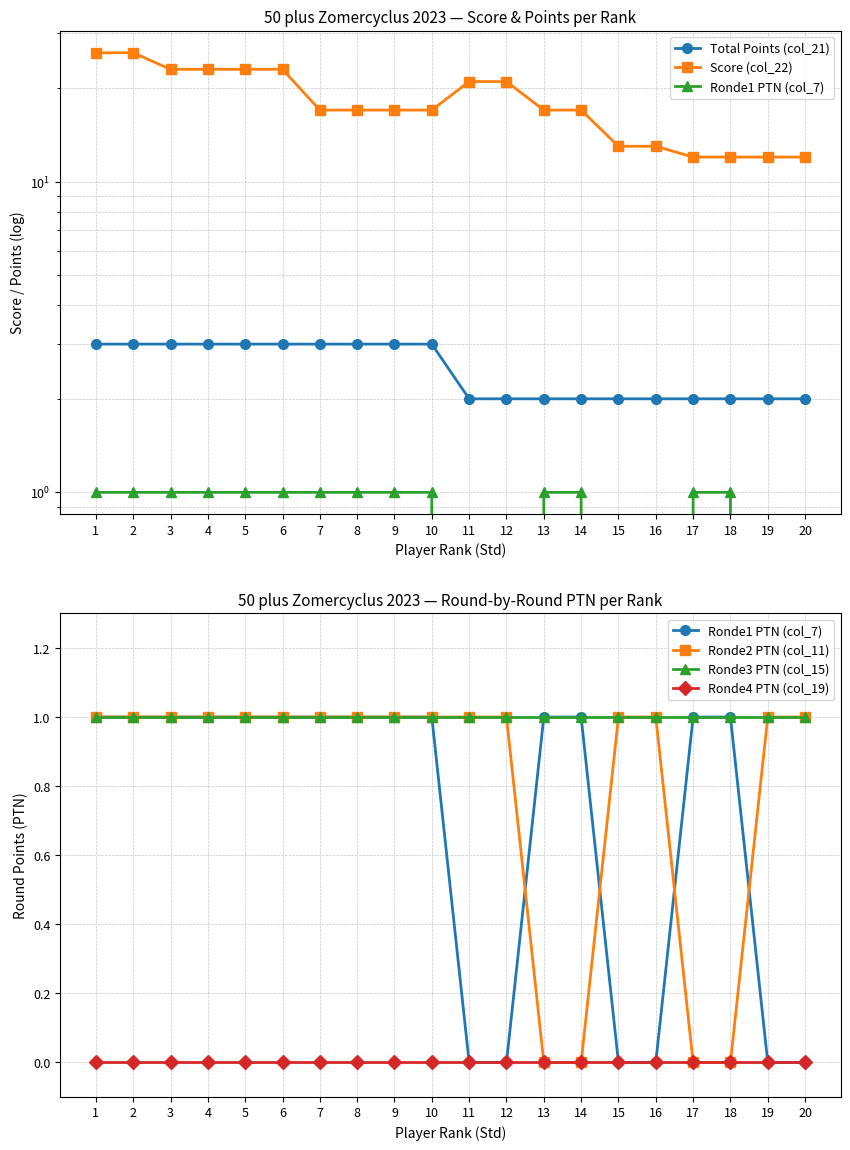

The Total Points (col_21) series shows 3 at 3. True or false?

True